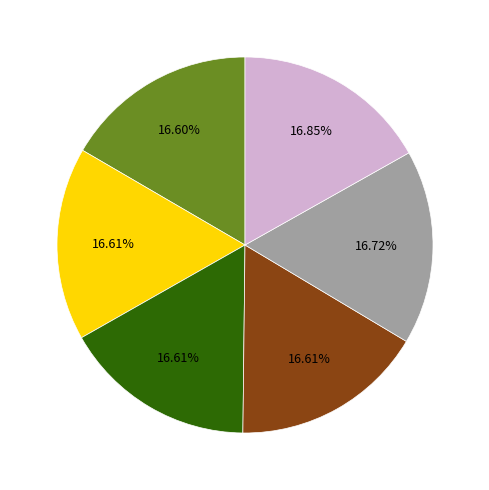

Does any single category account for the majority?

No